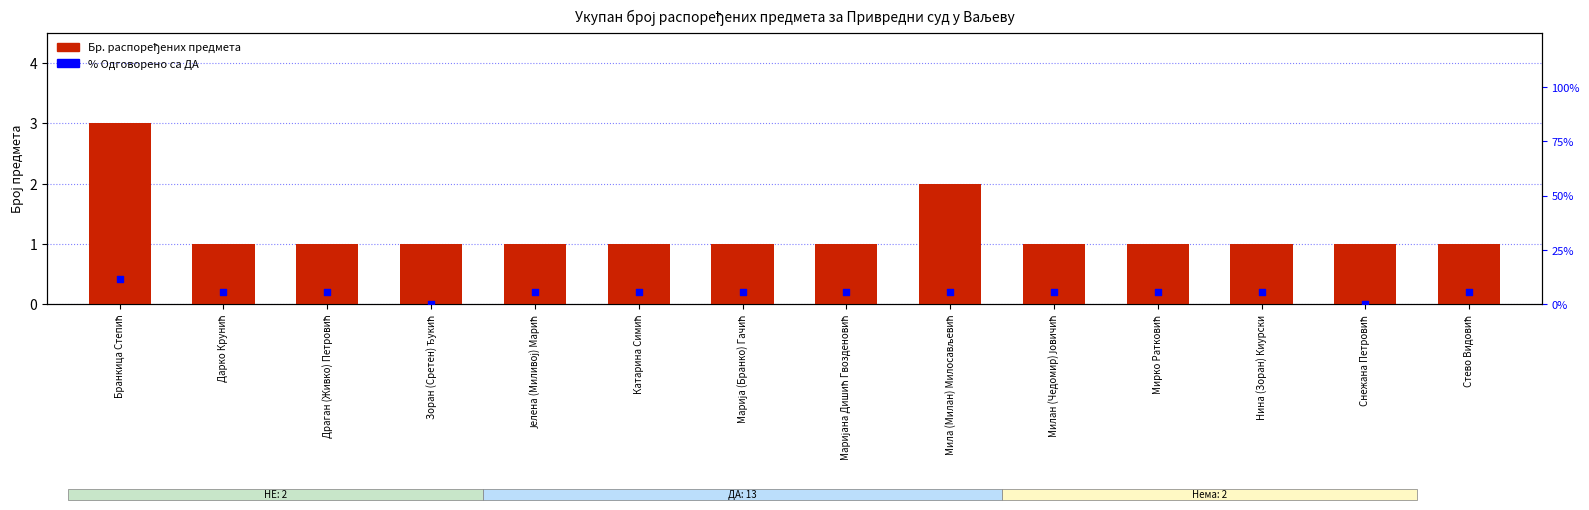

Is the value of Бр. распоређених предмета at Зоран (Сретен) Ђукић greater than the value of % Одговорено са ДА at Мила (Милан) Милосављевић?

No